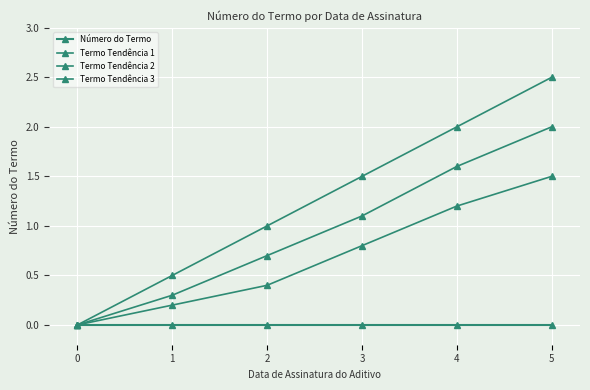

How many series are shown in this chart?

4